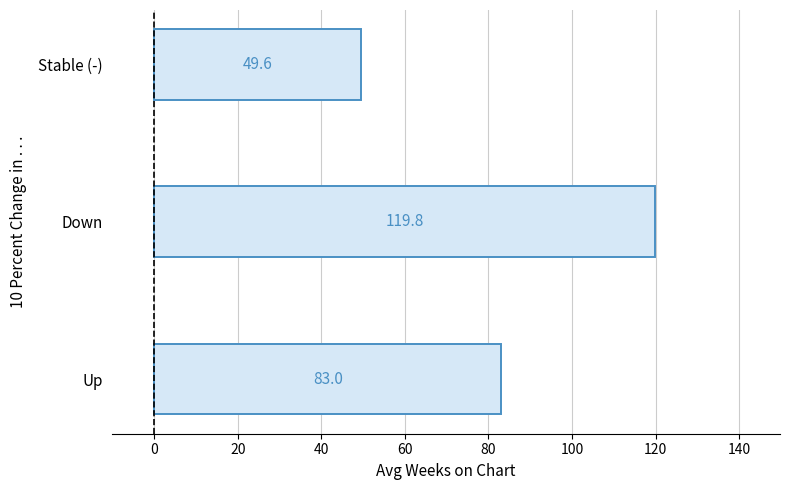

What is the approximate value at Down?

119.8